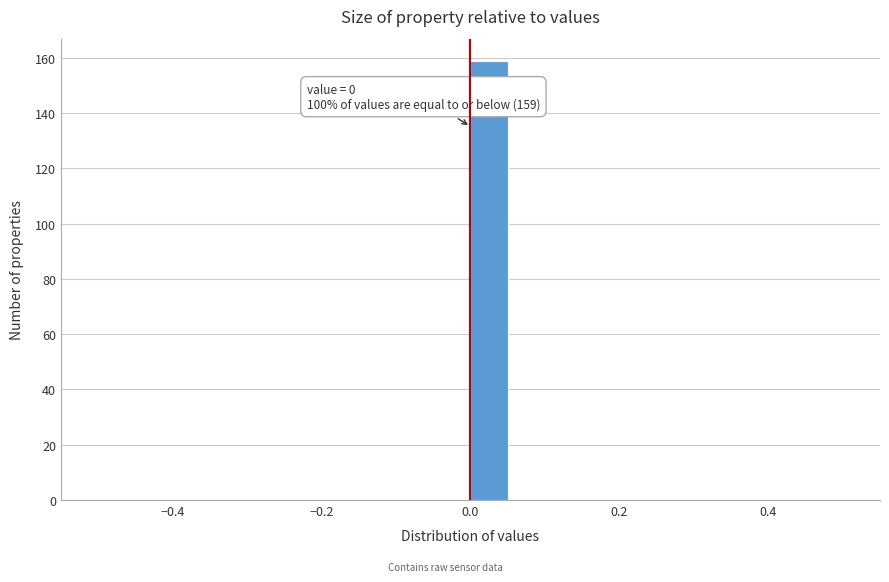

Around what value on the x-axis is the tallest bar? Give the approximate position of its centre, as read against the axis.

0.02